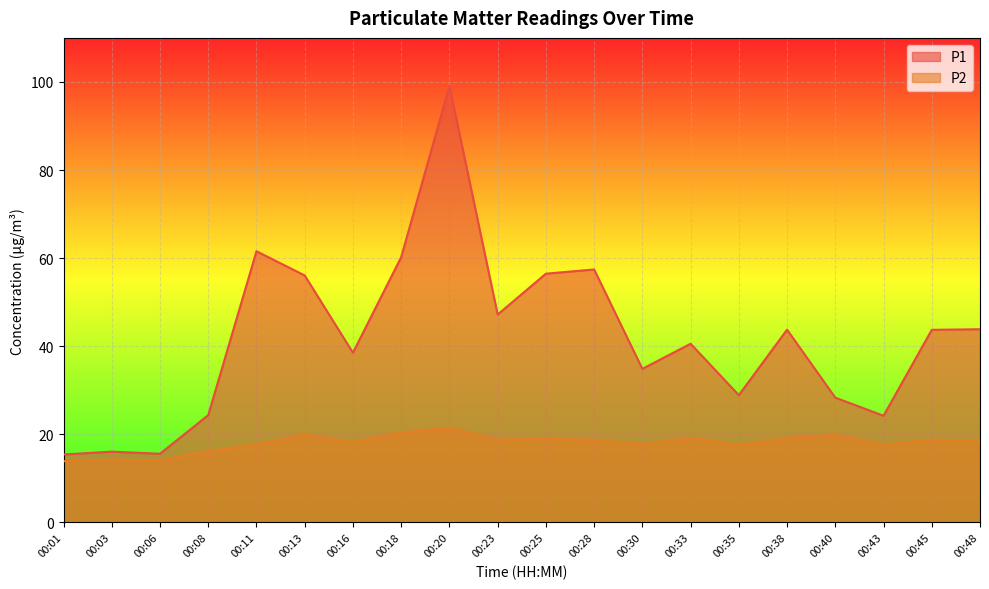

Reading left to right, list all the values displayed in this chart.

P1: 00:01=15.4	00:03=16.1	00:06=15.6	00:08=24.4	00:11=61.6	00:13=56.1	00:16=38.5	00:18=60.2	00:20=99.1	00:23=47.2	00:25=56.5	00:28=57.4	00:30=34.9	00:33=40.6	00:35=28.9	00:38=43.8	00:40=28.3	00:43=24.2	00:45=43.7	00:48=43.9
P2: 00:01=13.9	00:03=14.3	00:06=14.1	00:08=16.2	00:11=17.7	00:13=20.0	00:16=18.3	00:18=20.4	00:20=21.5	00:23=18.8	00:25=19.0	00:28=18.8	00:30=17.8	00:33=19.2	00:35=17.6	00:38=19.2	00:40=19.9	00:43=17.7	00:45=18.8	00:48=18.6